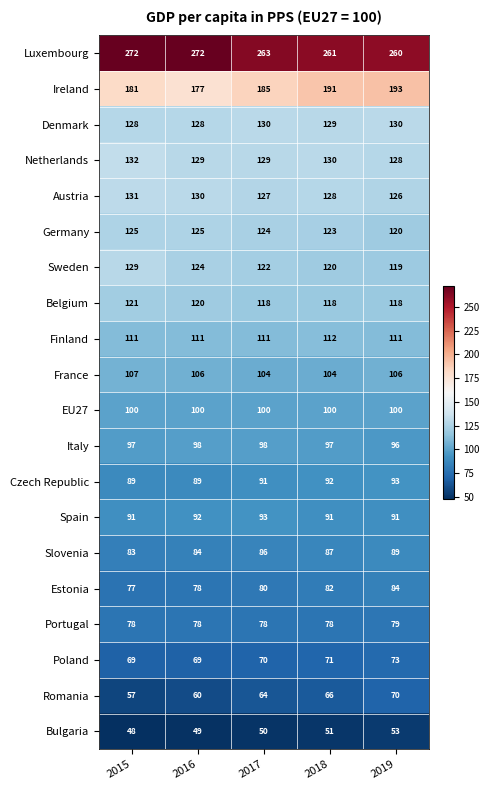

List the labels in order of Austria value, largest first.

2015, 2016, 2018, 2017, 2019